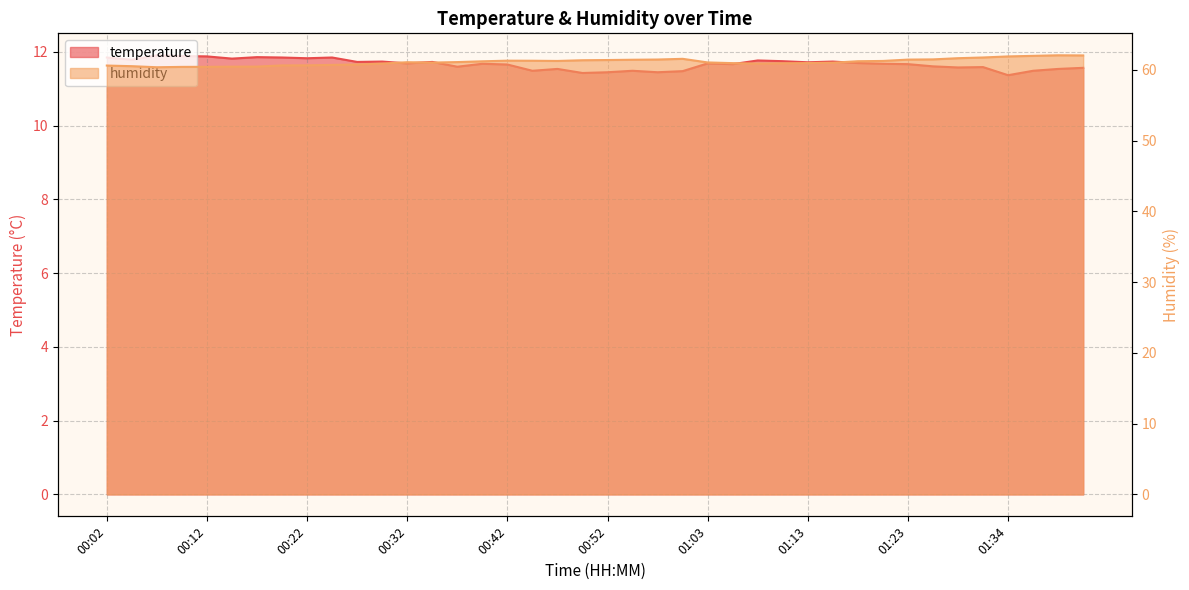

What is the label of the 13th point from the right?

01:10